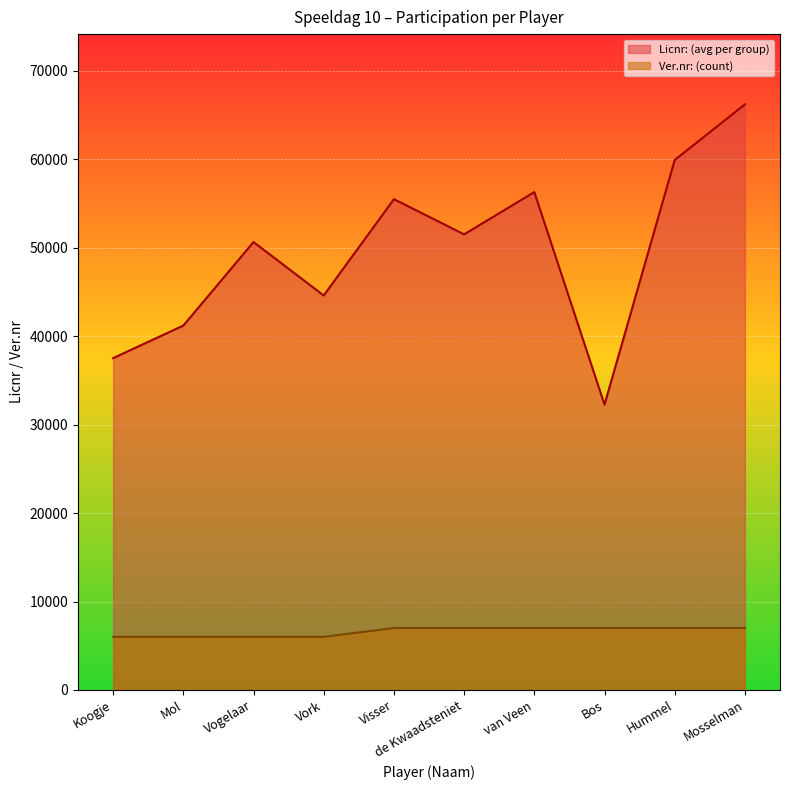

What is the highest value of the Ver.nr: (count) series?

7003